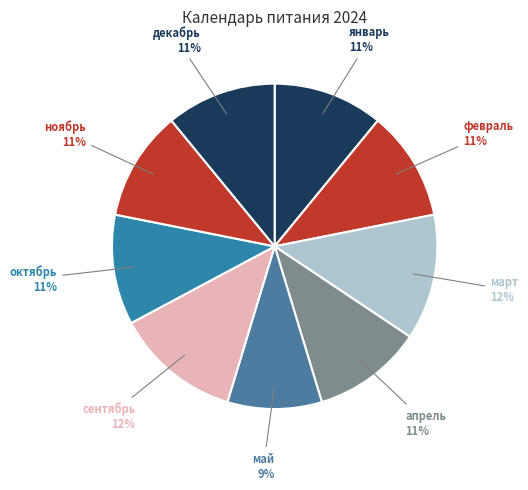

To the nearest percent, what portion does май represent?

9%